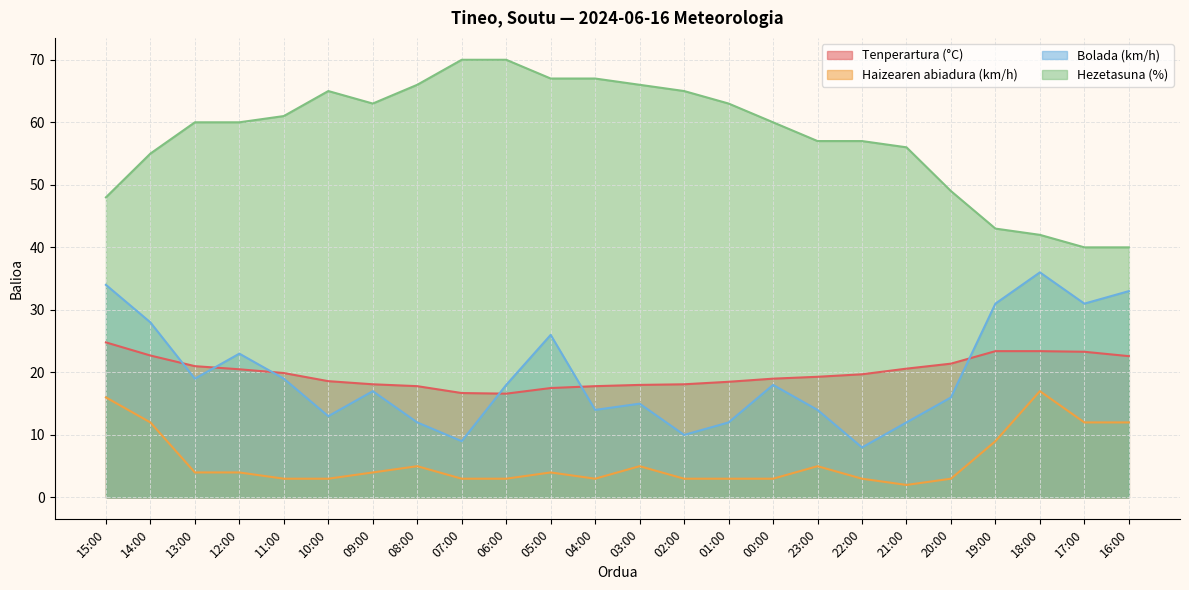

How many lines are shown in the chart?

4